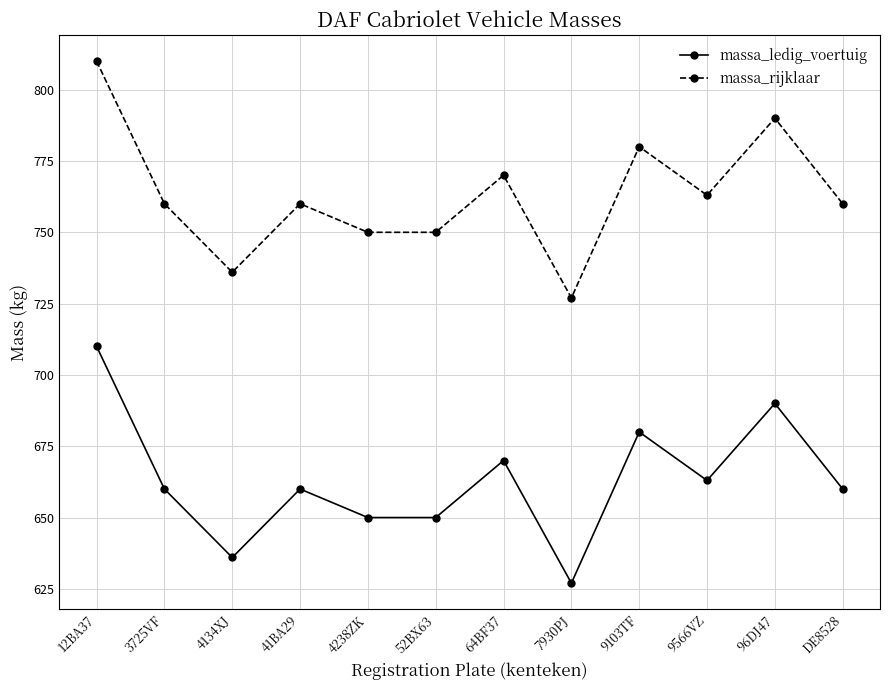

Rank the series by their average value, from highest to lowest.

massa_rijklaar, massa_ledig_voertuig